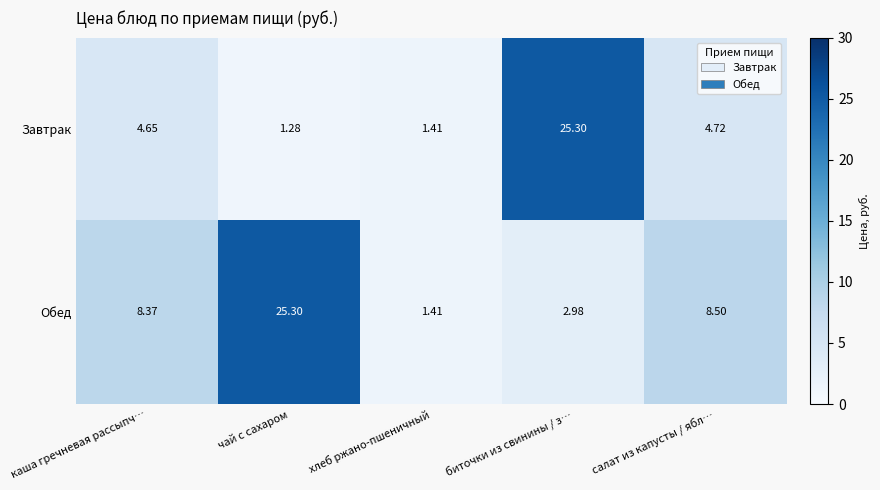

At which label is Обед closest to 13?

салат из капусты / ябл…